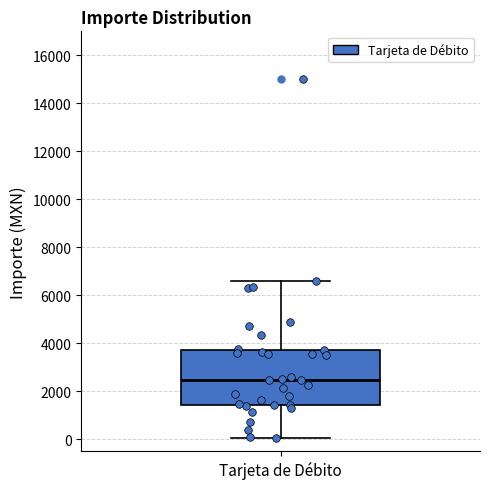

Transcribe this box plot: give where the median line is, the range the box spans, and where the two whiskers end, as read against the y-axis. The values are not printed on the chart, so give them approximately, as read against the axis.

median 2400, box 1400 to 3800, whiskers 0 to 6600